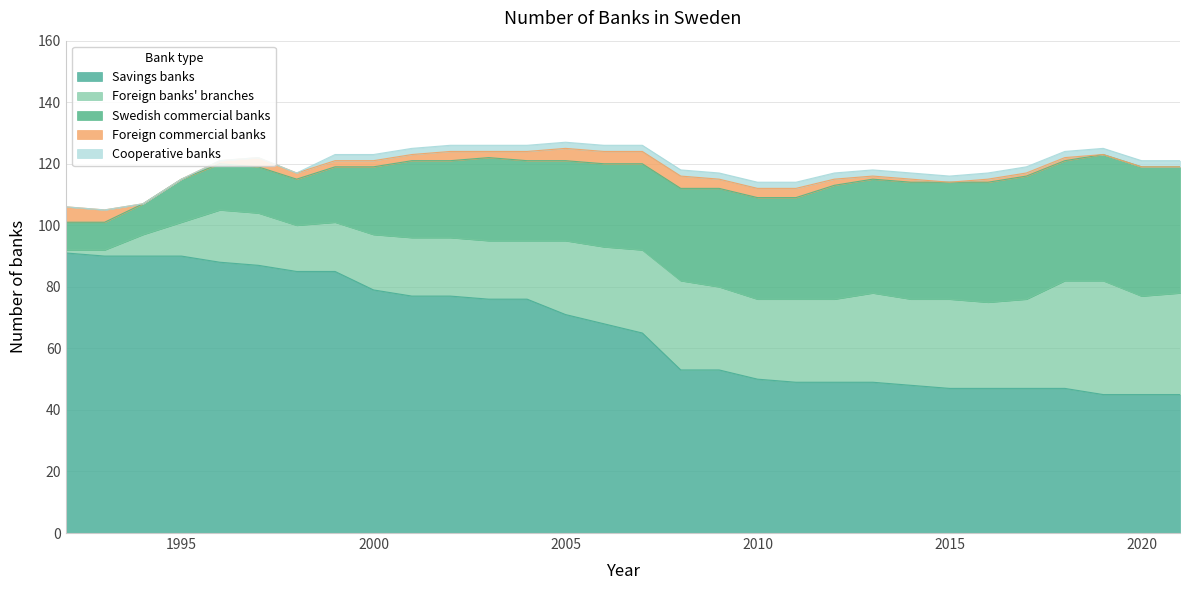

Where is the first local maximum for Foreign commercial banks?

1997